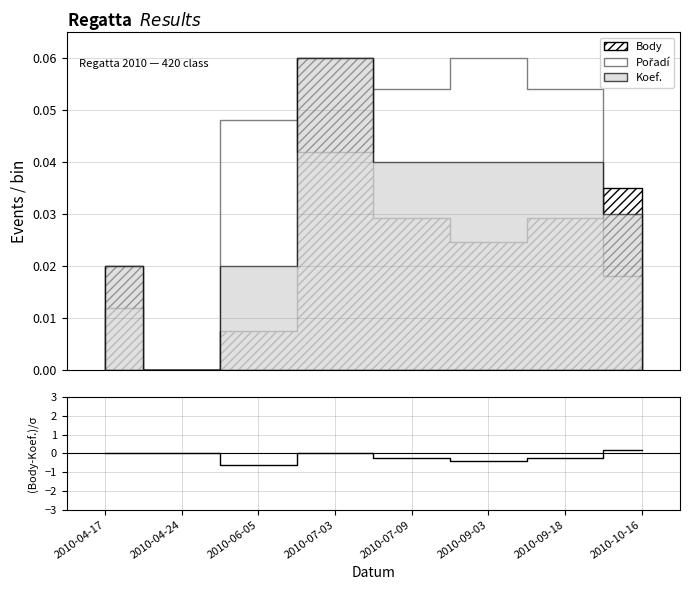

How many points are lower than both their immediate neighbors (excluding endpoints)?

2